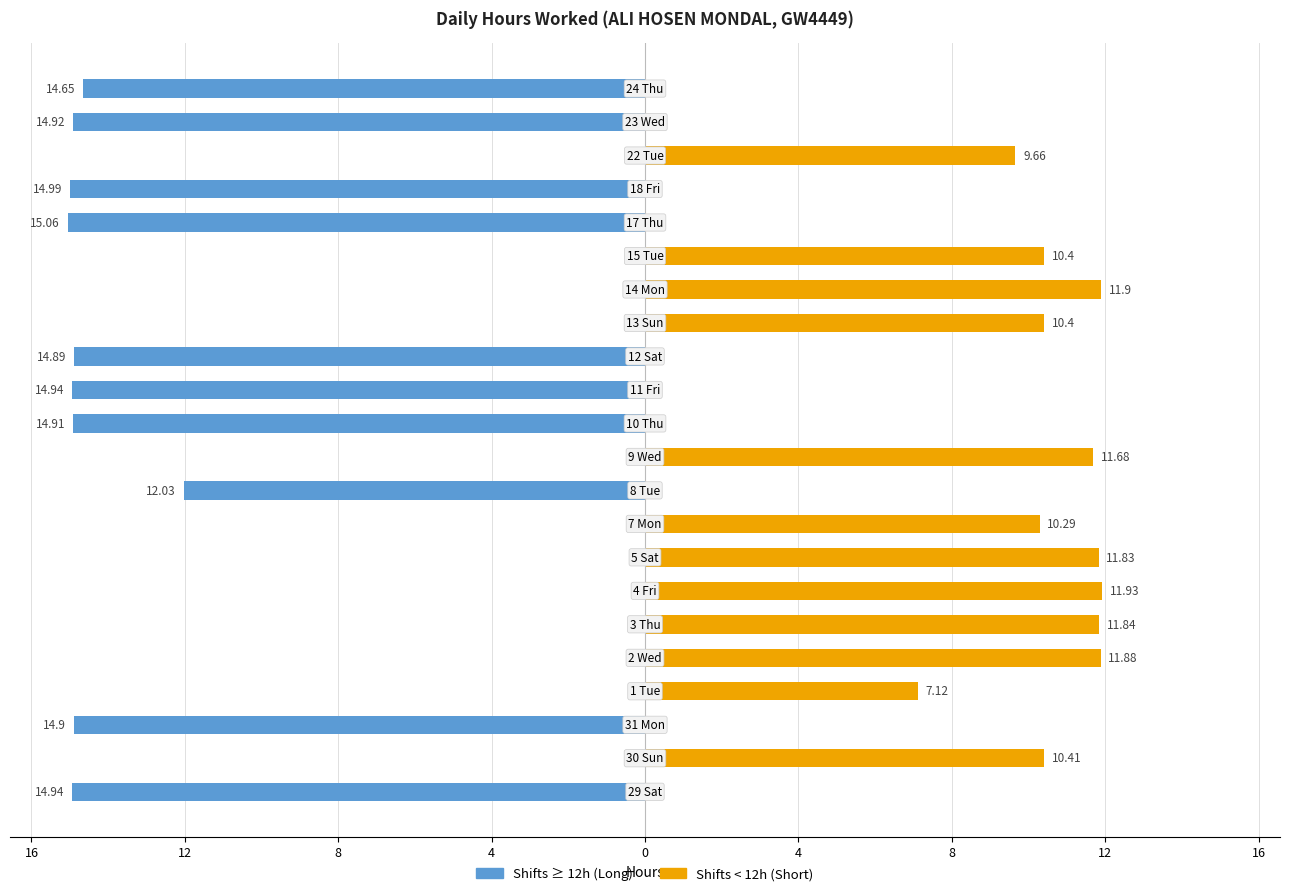

How many bars are there in each group?

2